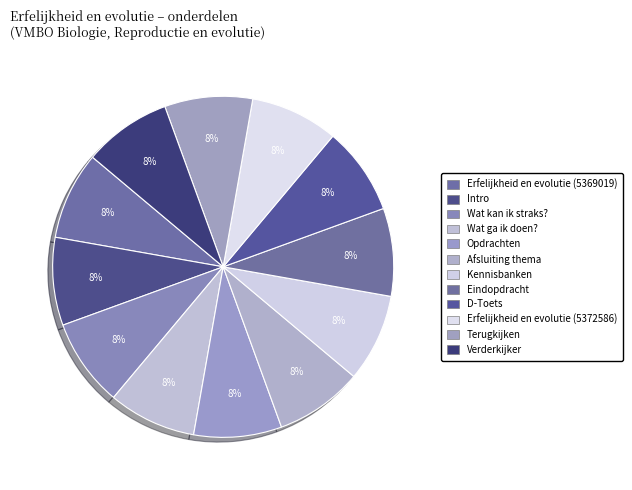

How many segments does this pie chart have?

12